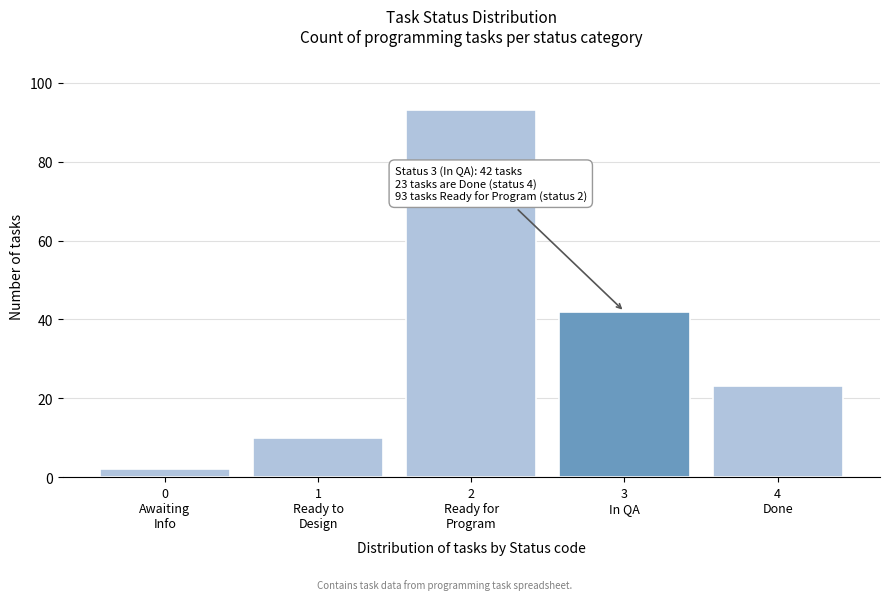

Reading right to left, what are all the values shown in this chart?

23	42	93	10	2